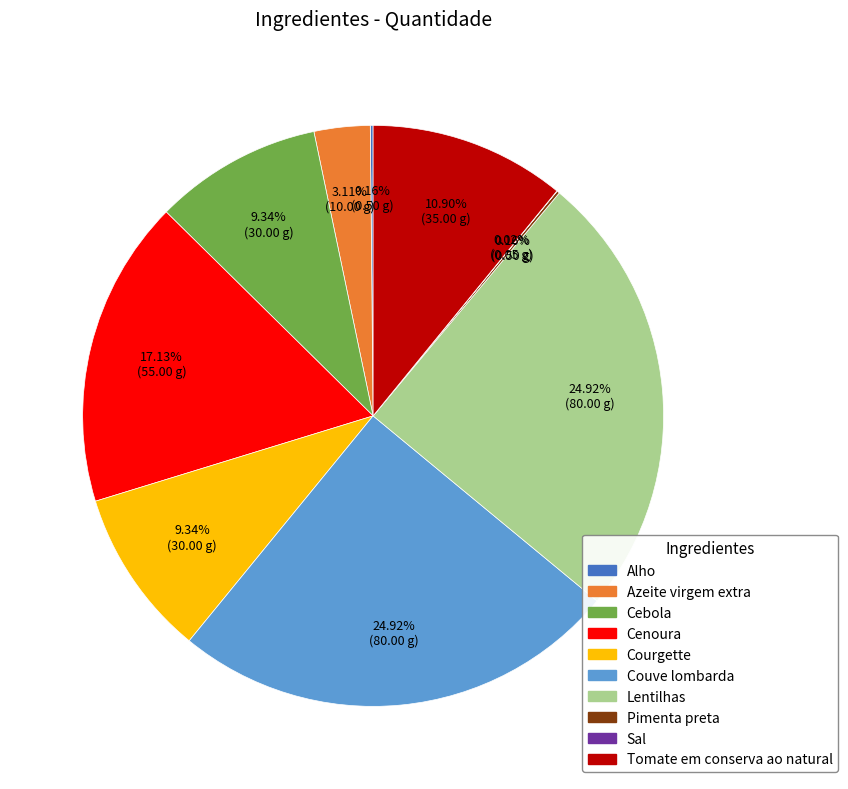

Does Couve lombarda represent more than half of the total?

No